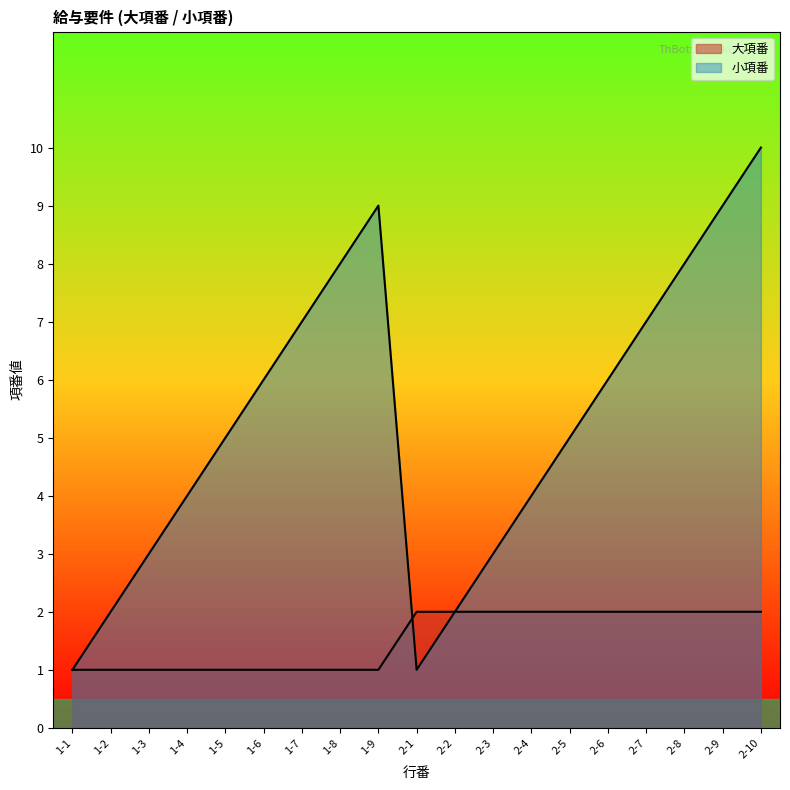

The 小項番 series shows 7 at 2-7. True or false?

True